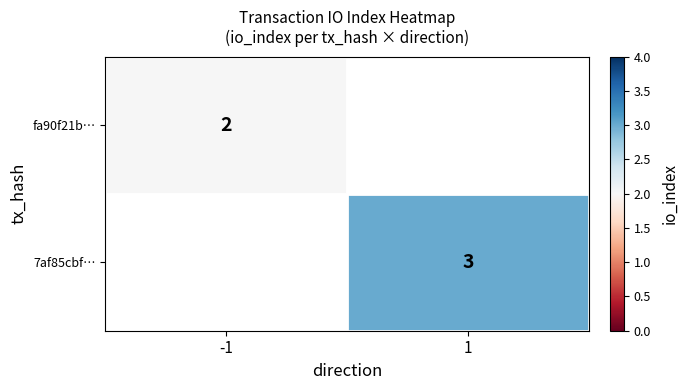

At how many categories does at least one series exceed 2?

1